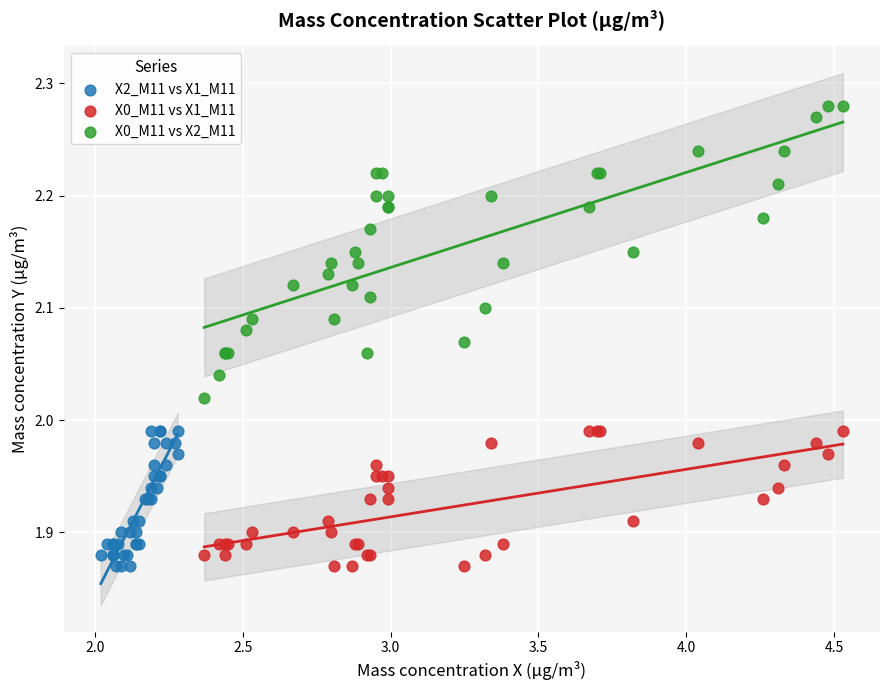

Which series has the widest spread of Y values?

X0_M11 vs X2_M11